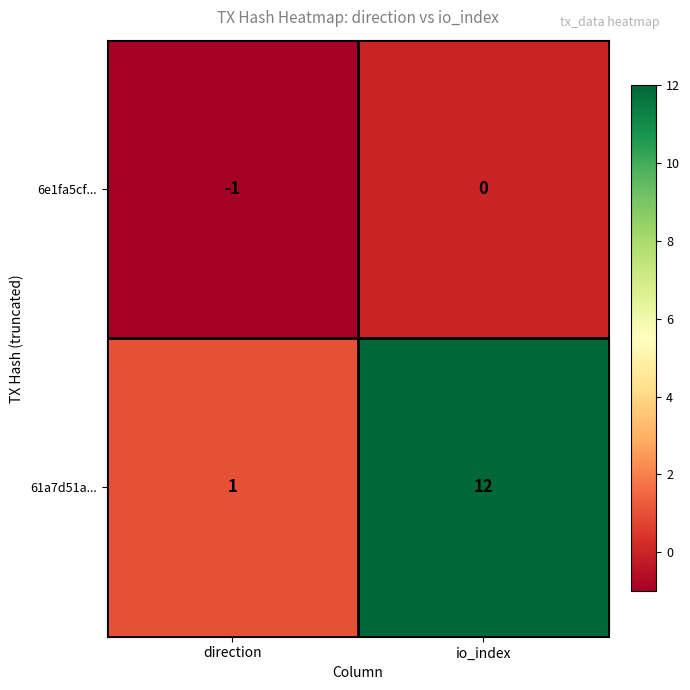

At how many categories does at least one series exceed 8?

1